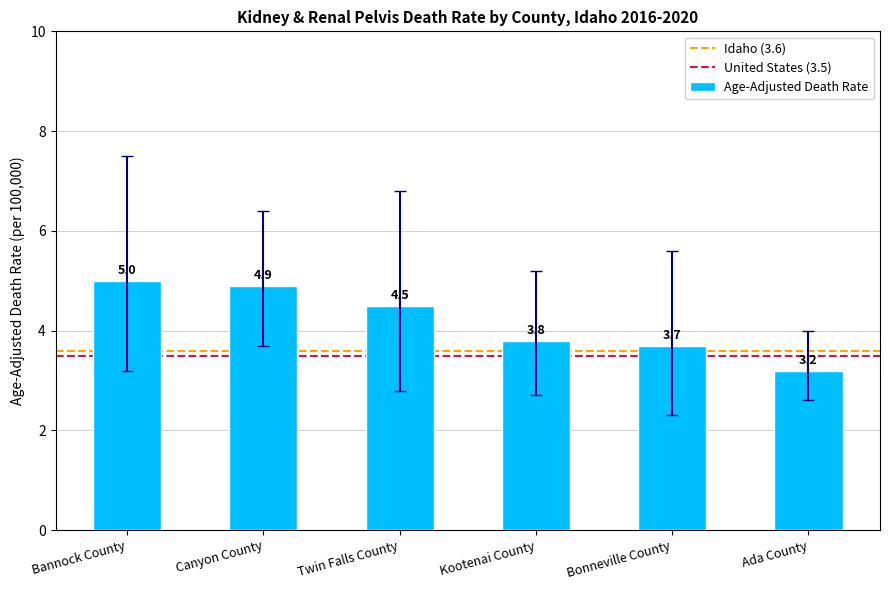

Rank the categories by value from highest to lowest.

Bannock County, Canyon County, Twin Falls County, Kootenai County, Bonneville County, Ada County